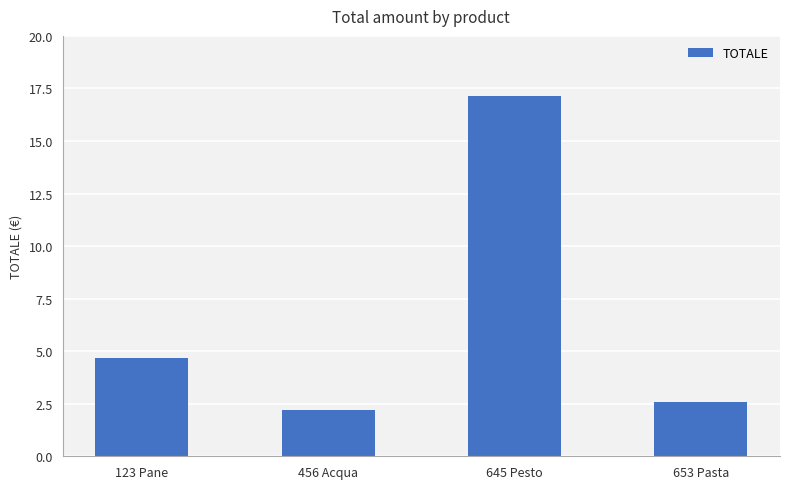

How many categories are shown in the chart?

4